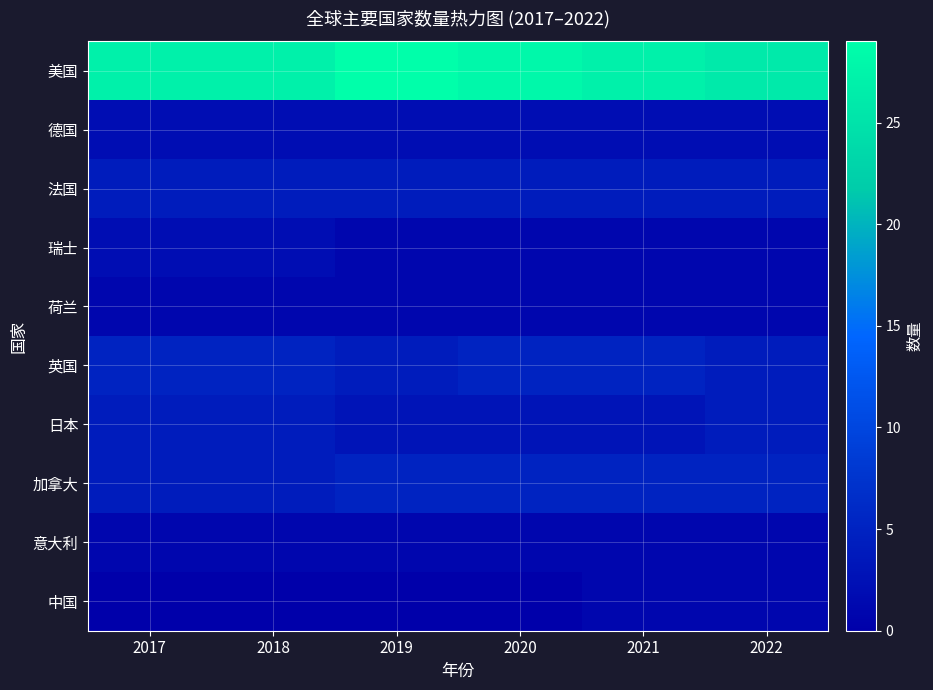

Reading left to right, transcribe all the data shown in this chart.

美国: 2017=27	2018=27	2019=29	2020=28	2021=27	2022=26
德国: 2017=2	2018=2	2019=2	2020=2	2021=2	2022=2
法国: 2017=4	2018=4	2019=4	2020=4	2021=4	2022=4
瑞士: 2017=2	2018=2	2019=1	2020=1	2021=1	2022=1
荷兰: 2017=1	2018=1	2019=1	2020=1	2021=1	2022=1
英国: 2017=5	2018=5	2019=4	2020=5	2021=5	2022=4
日本: 2017=4	2018=4	2019=3	2020=3	2021=3	2022=4
加拿大: 2017=4	2018=4	2019=5	2020=5	2021=5	2022=5
意大利: 2017=1	2018=1	2019=1	2020=1	2021=1	2022=1
中国: 2017=0	2018=0	2019=0	2020=0	2021=1	2022=1